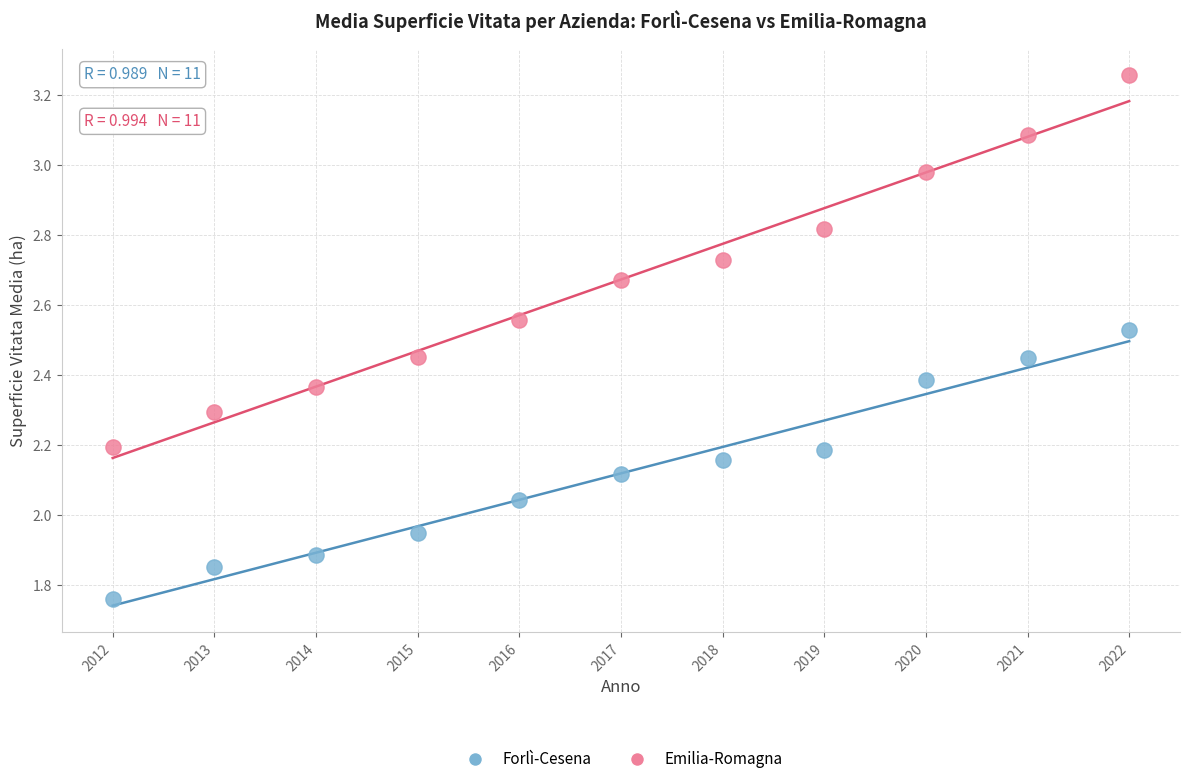

What is the X range (max minus min) for the scatter plot?

10.0